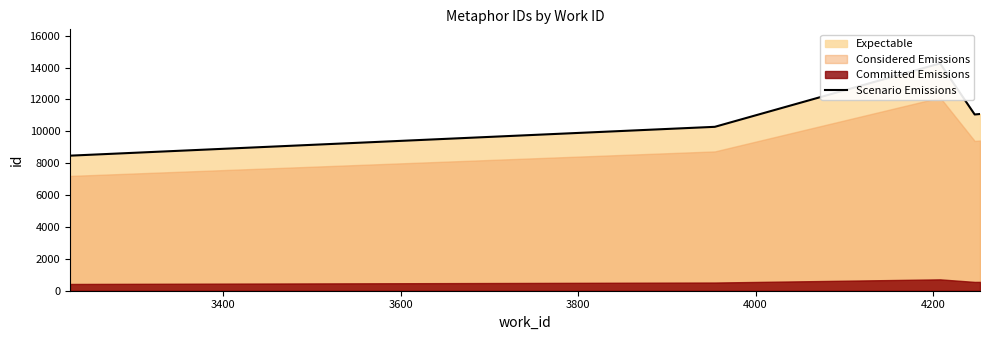

Does the chart display data point markers on the line(s)?

No